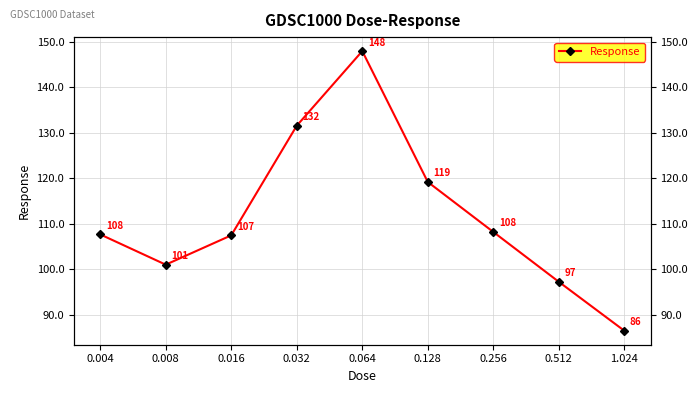

True or false: the data shows 131.5 at 0.032.

True